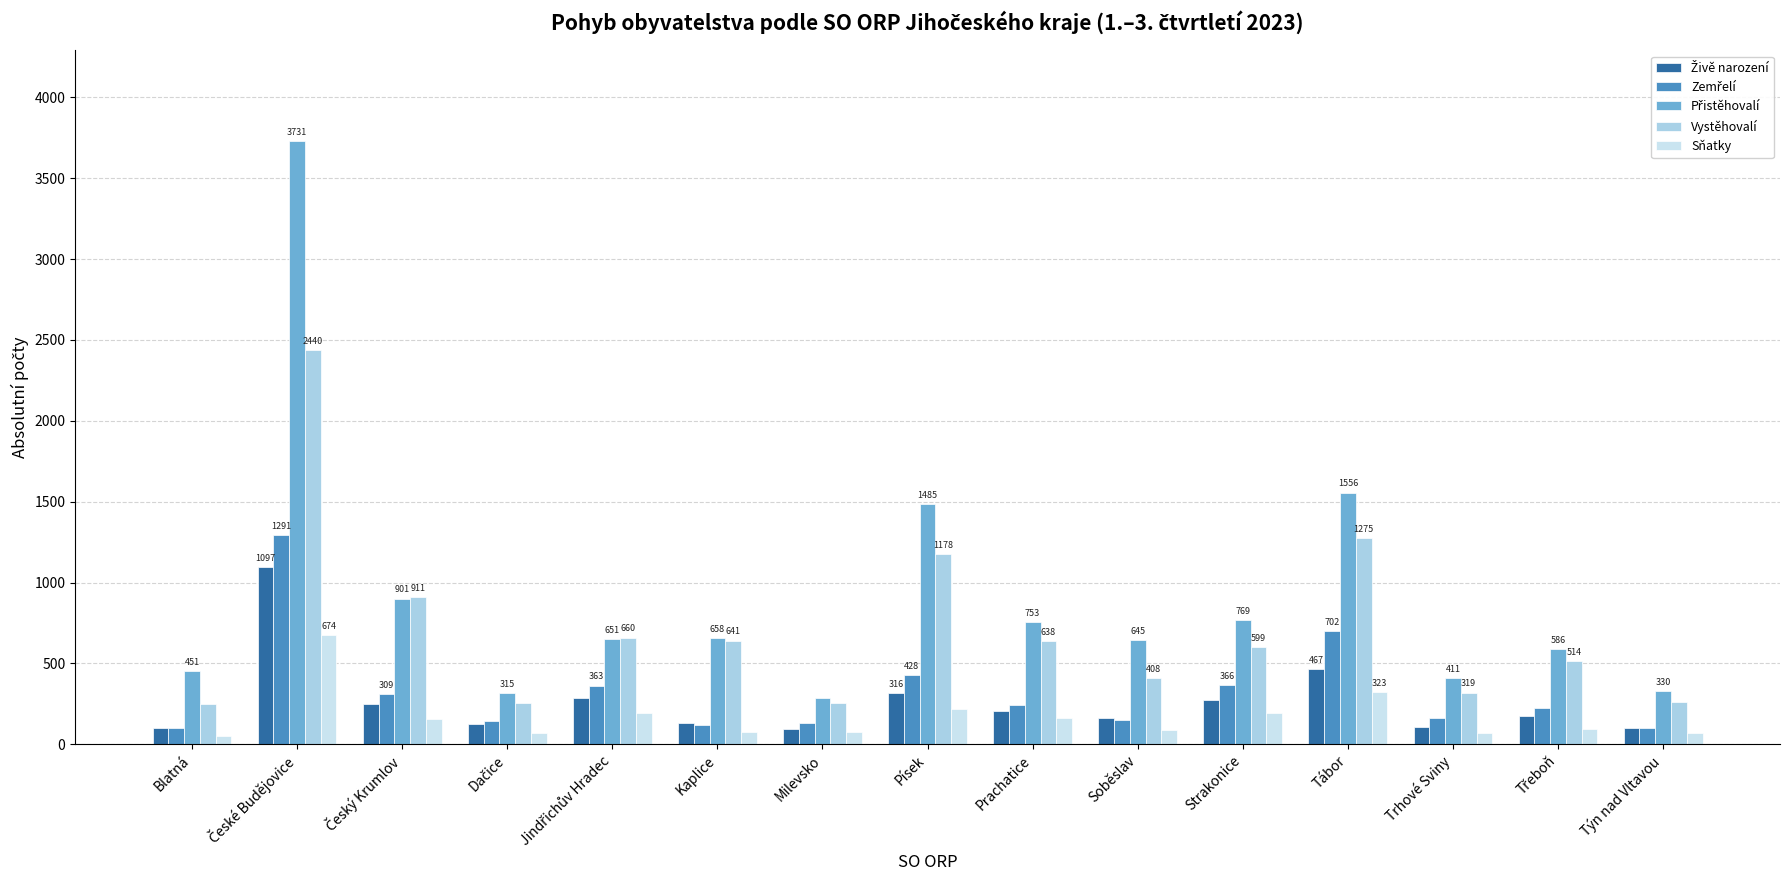

Reading left to right, transcribe all the data shown in this chart.

Živě narození: Blatná=98	České Budějovice=1097	Český Krumlov=247	Dačice=128	Jindřichův Hradec=286	Kaplice=129	Milevsko=95	Písek=316	Prachatice=206	Soběslav=163	Strakonice=272	Tábor=467	Trhové Sviny=105	Třeboň=175	Týn nad Vltavou=98
Zemřelí: Blatná=102	České Budějovice=1291	Český Krumlov=309	Dačice=143	Jindřichův Hradec=363	Kaplice=120	Milevsko=132	Písek=428	Prachatice=243	Soběslav=151	Strakonice=366	Tábor=702	Trhové Sviny=161	Třeboň=221	Týn nad Vltavou=101
Přistěhovalí: Blatná=451	České Budějovice=3731	Český Krumlov=901	Dačice=315	Jindřichův Hradec=651	Kaplice=658	Milevsko=286	Písek=1485	Prachatice=753	Soběslav=645	Strakonice=769	Tábor=1556	Trhové Sviny=411	Třeboň=586	Týn nad Vltavou=330
Vystěhovalí: Blatná=249	České Budějovice=2440	Český Krumlov=911	Dačice=258	Jindřichův Hradec=660	Kaplice=641	Milevsko=253	Písek=1178	Prachatice=638	Soběslav=408	Strakonice=599	Tábor=1275	Trhové Sviny=319	Třeboň=514	Týn nad Vltavou=261
Sňatky: Blatná=51	České Budějovice=674	Český Krumlov=156	Dačice=72	Jindřichův Hradec=196	Kaplice=77	Milevsko=75	Písek=216	Prachatice=162	Soběslav=86	Strakonice=190	Tábor=323	Trhové Sviny=72	Třeboň=94	Týn nad Vltavou=67